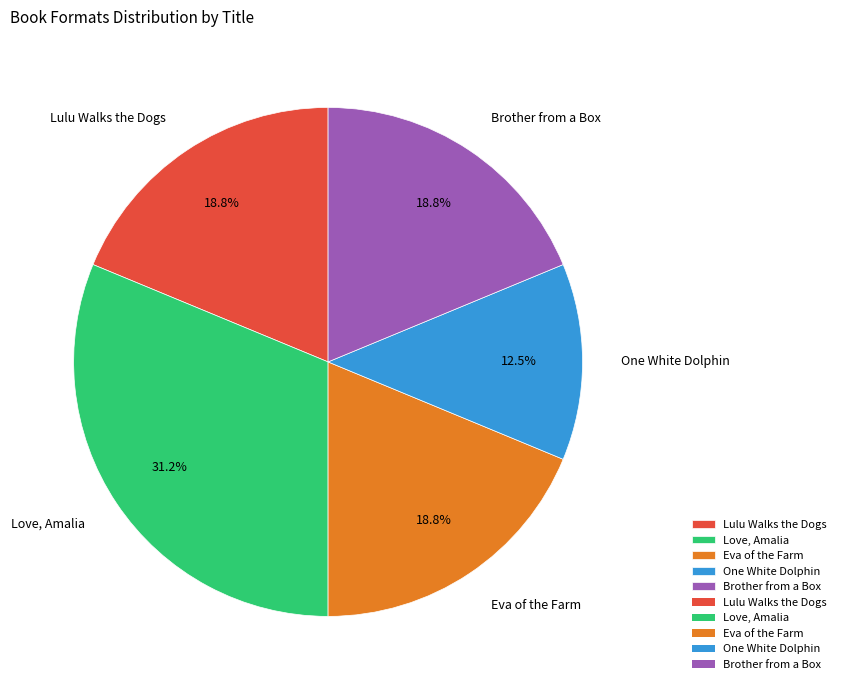

How many slices are in this pie chart?

5